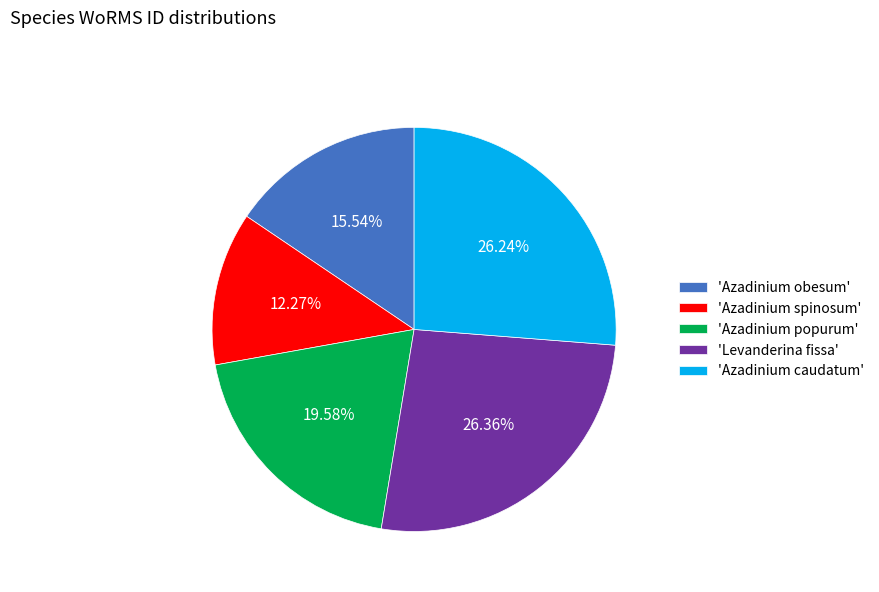

Do 'Levanderina fissa' and 'Azadinium spinosum' together represent more than half of the pie?

No